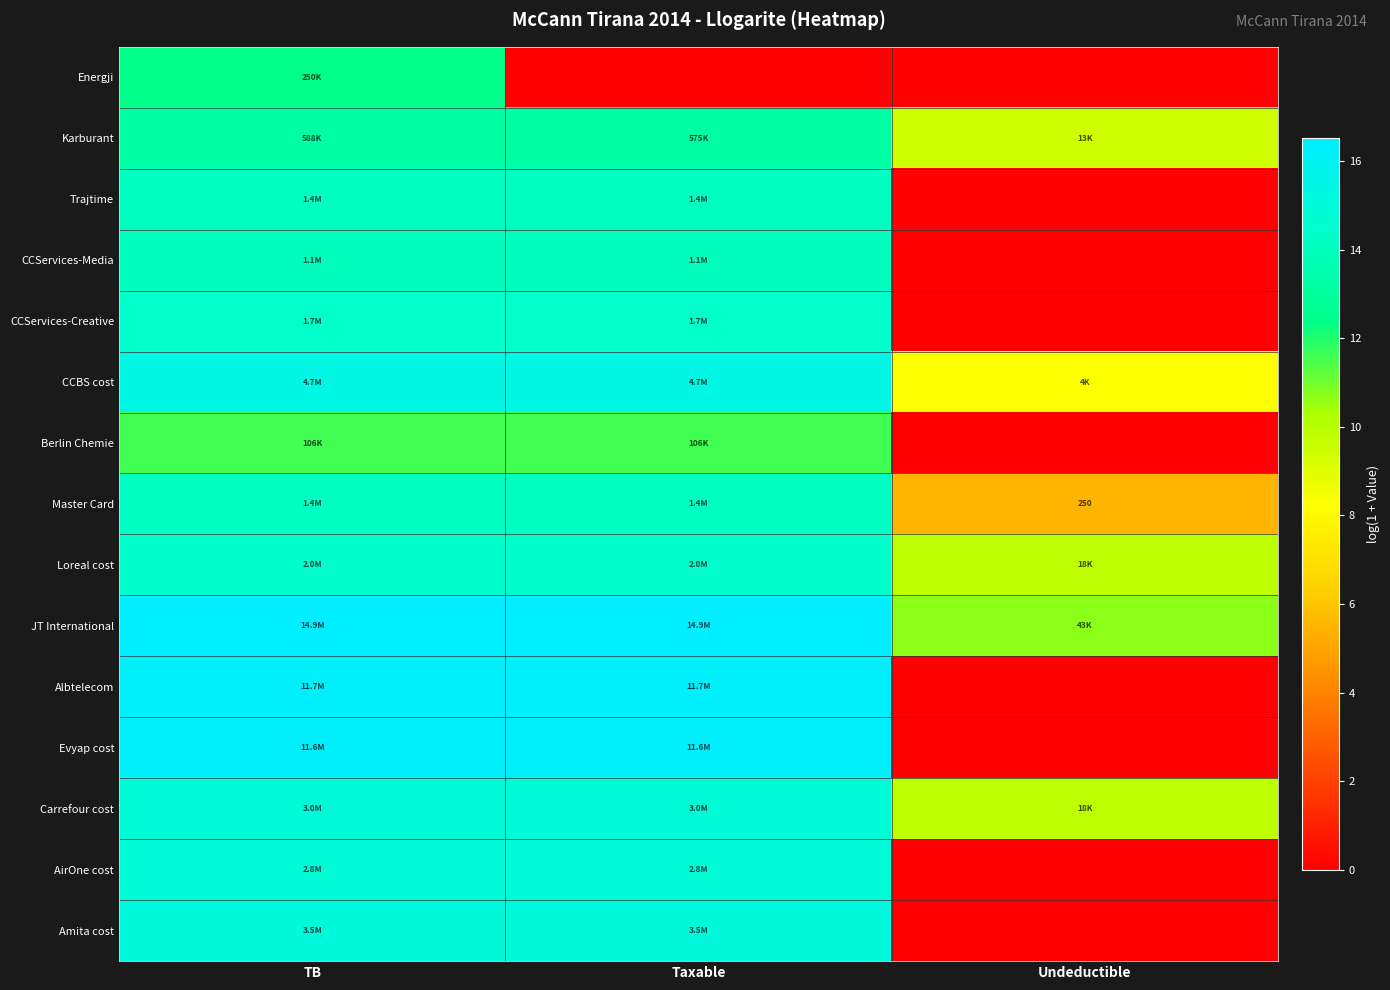

Count the number of categories in the chart.

3